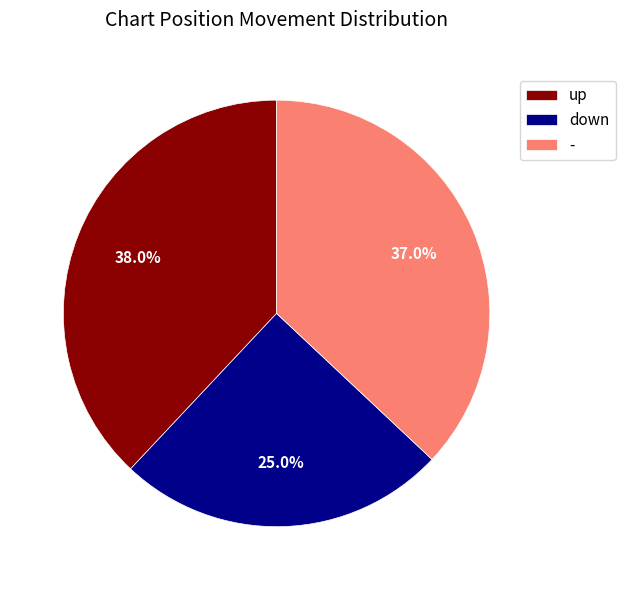

What is the largest slice in the pie chart?

up